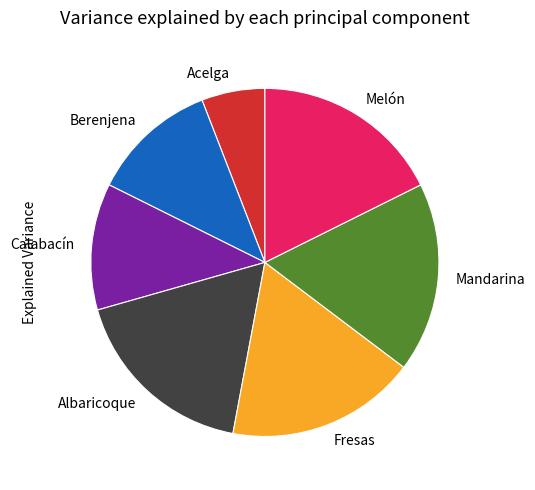

How many slices are in this pie chart?

7